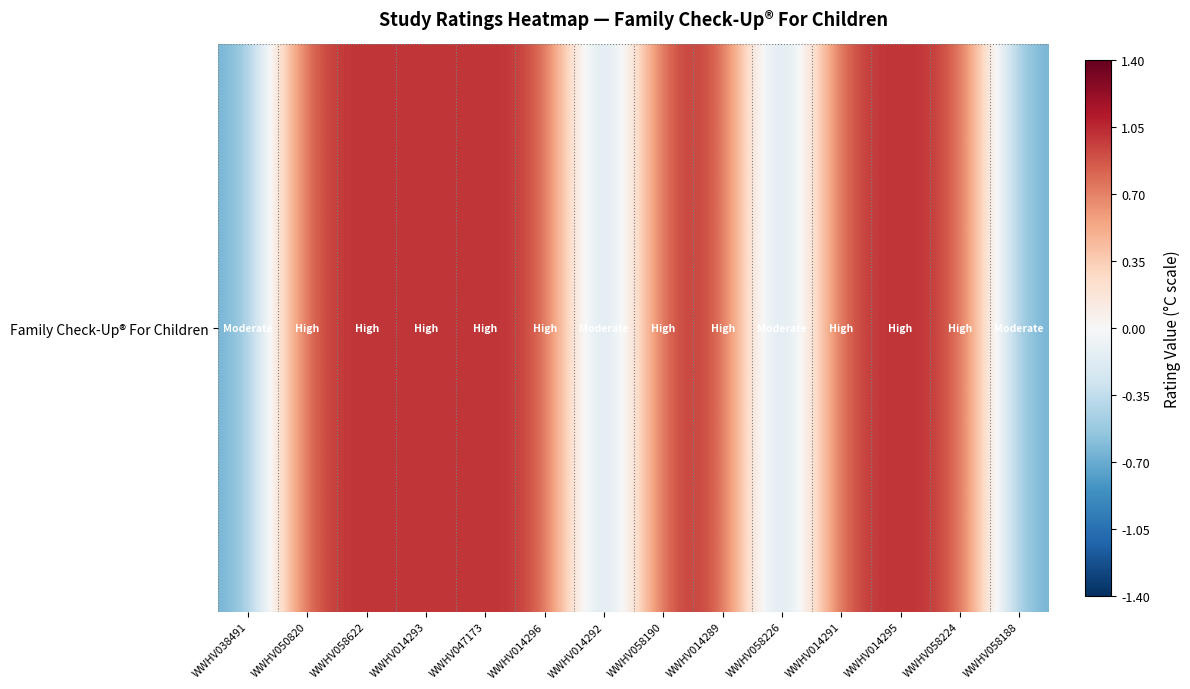

Count the values in the range 0 to 1.

10